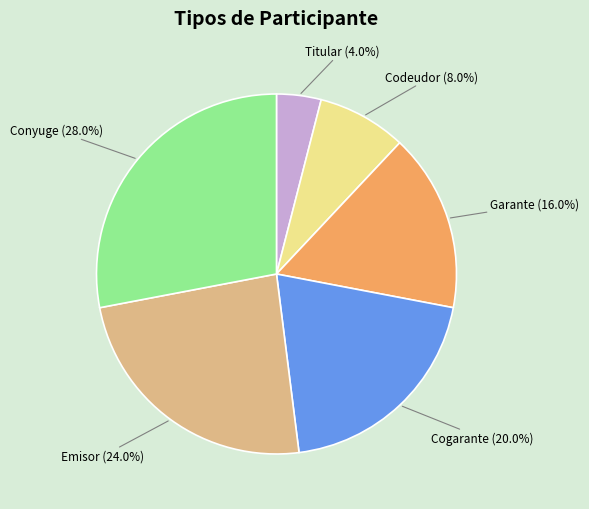

What percentage is NOT represented by Cogarante?

80.0%